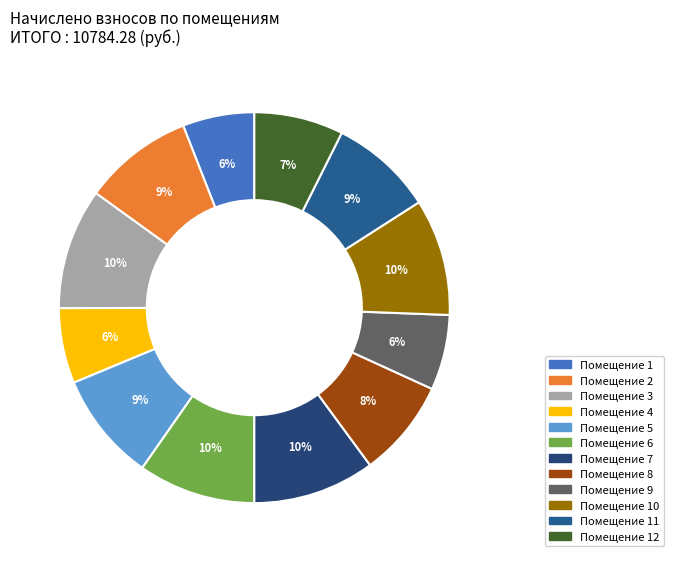

To the nearest percent, what is the difference between the largest and smallest slice percentages?

4%